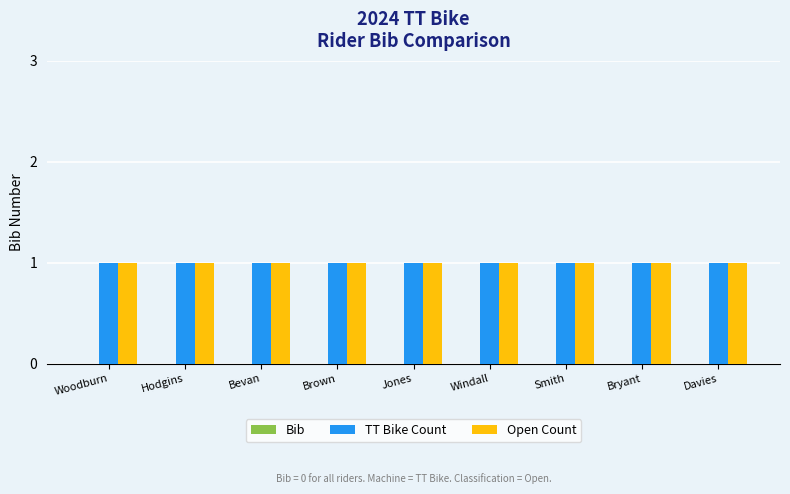

Reading left to right, what are all the values shown in this chart?

Bib: Woodburn=0	Hodgins=0	Bevan=0	Brown=0	Jones=0	Windall=0	Smith=0	Bryant=0	Davies=0
TT Bike Count: Woodburn=1	Hodgins=1	Bevan=1	Brown=1	Jones=1	Windall=1	Smith=1	Bryant=1	Davies=1
Open Count: Woodburn=1	Hodgins=1	Bevan=1	Brown=1	Jones=1	Windall=1	Smith=1	Bryant=1	Davies=1